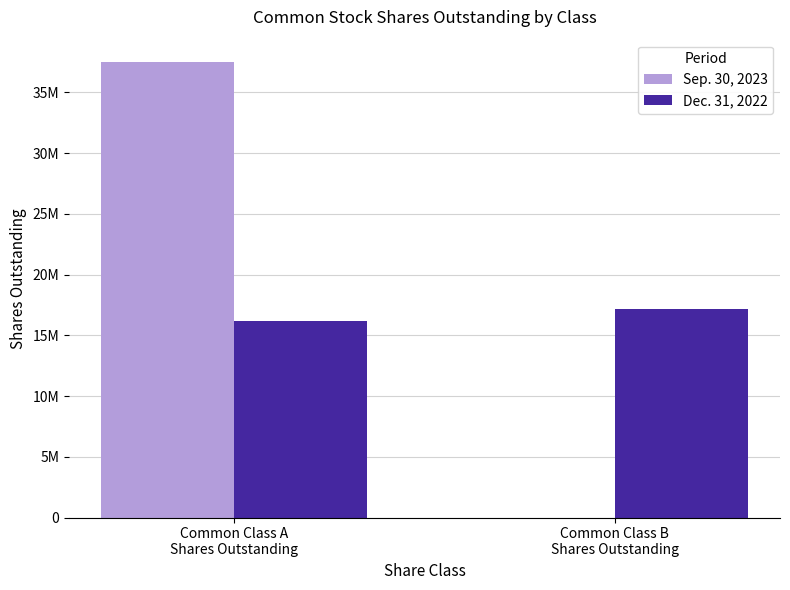

What is the maximum value for Dec. 31, 2022?

17195404